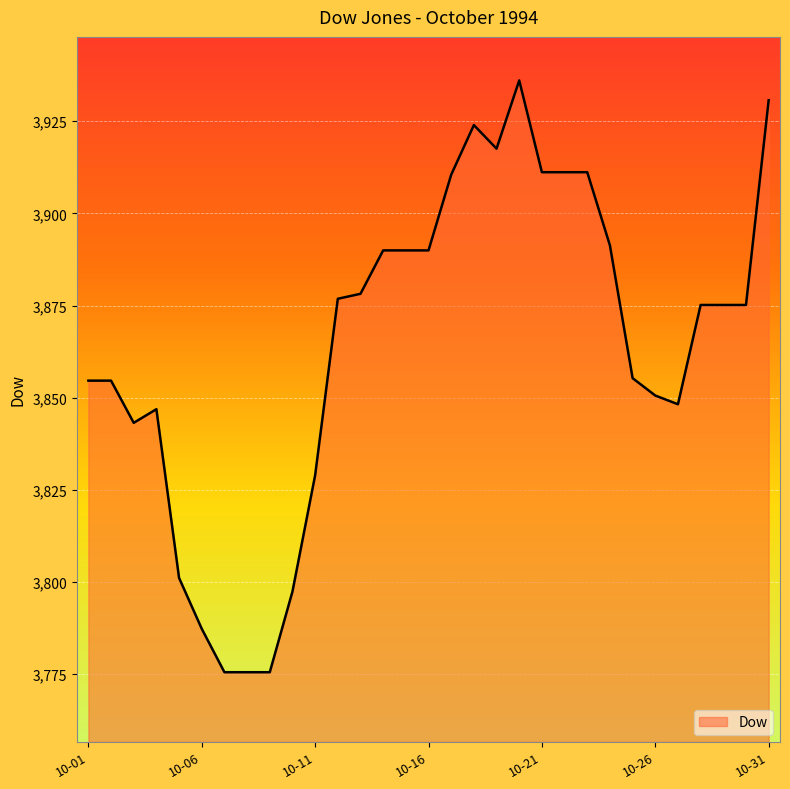

What is the minimum value shown in the chart?

3775.6